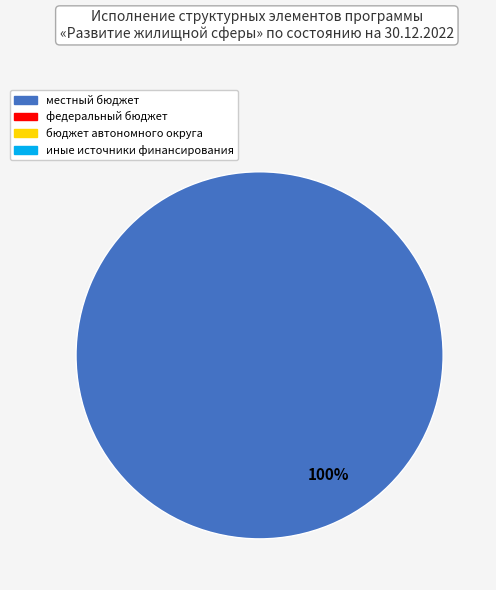

Is there any slice that represents more than half of the pie?

Yes